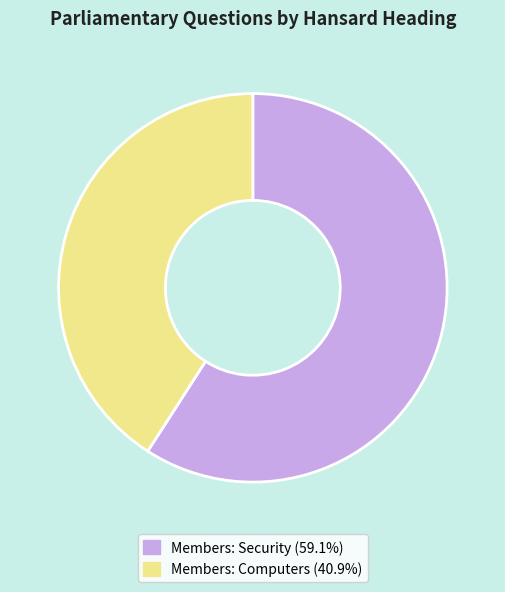

How many segments does this pie chart have?

2